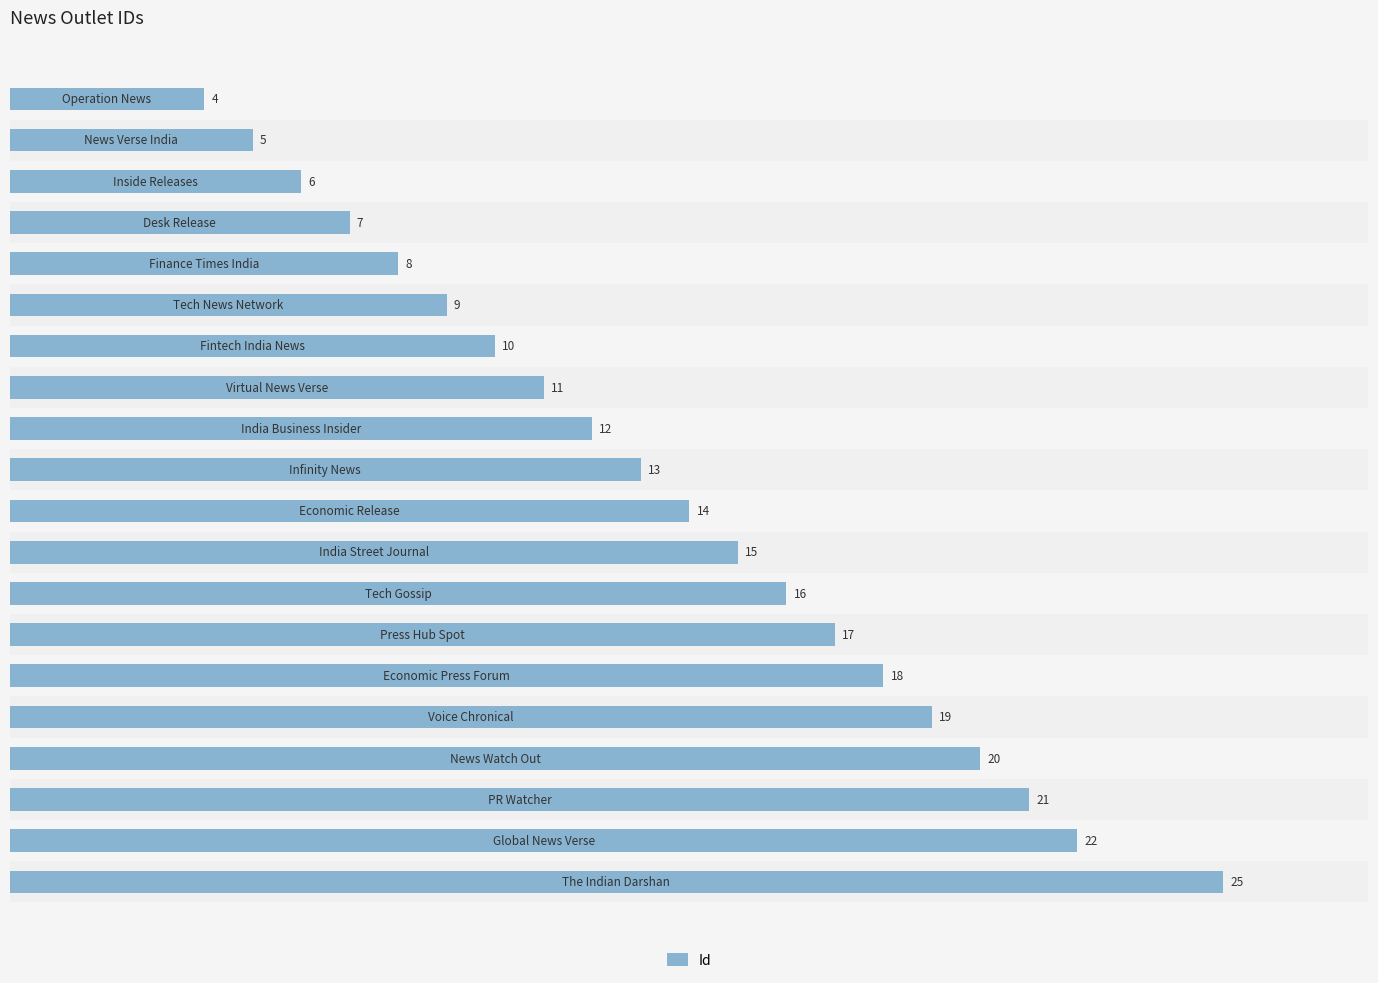

Count the number of data series in this chart.

1